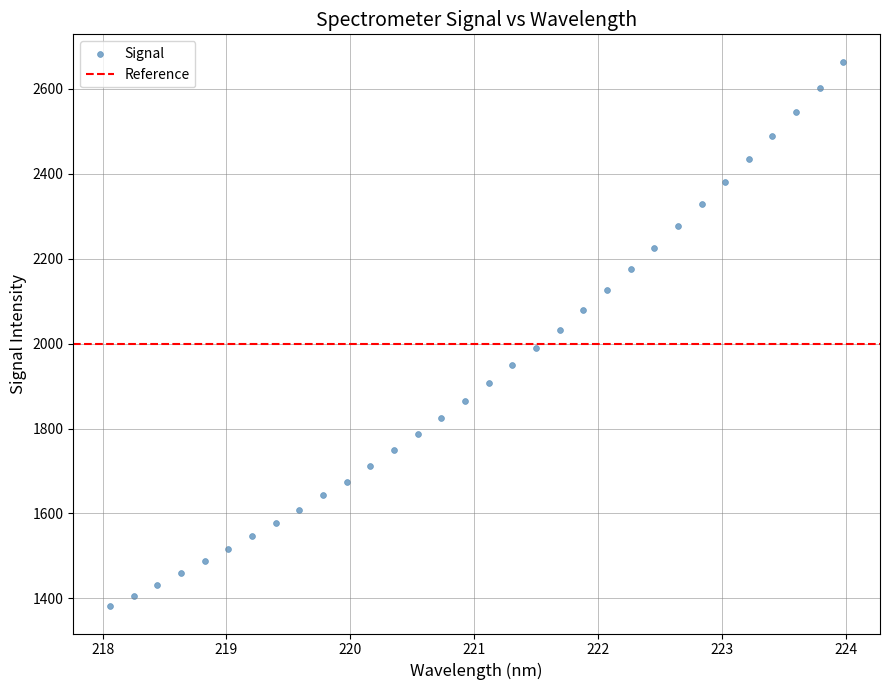

What is the range of X values (max minus min)?

5.9